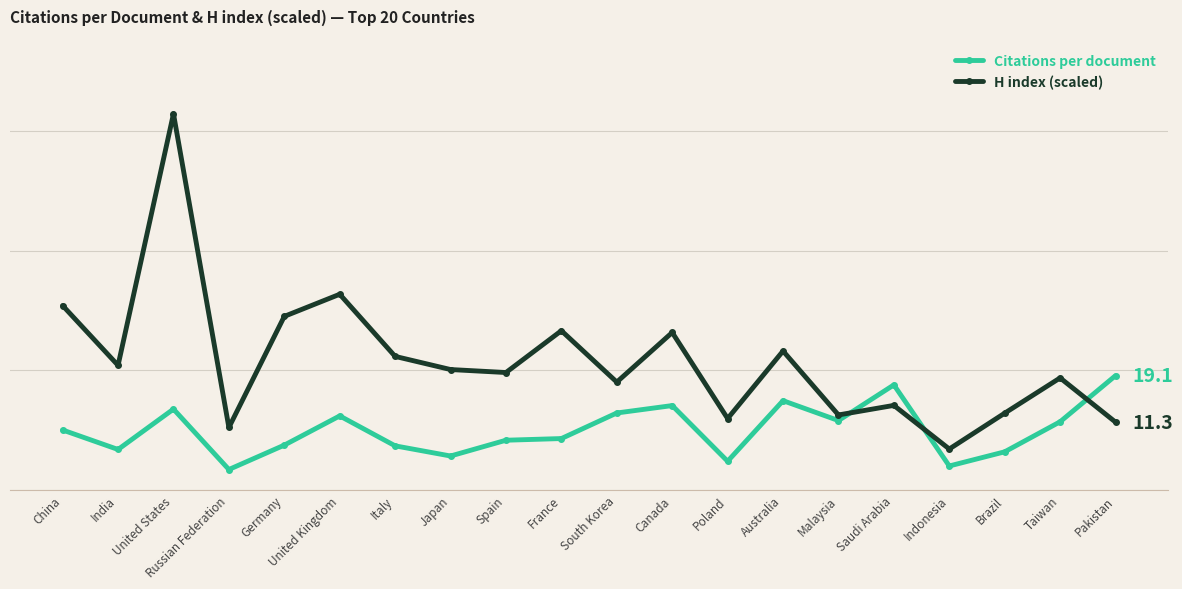

Is it true that Citations per document equals 11.6 at Malaysia?

True